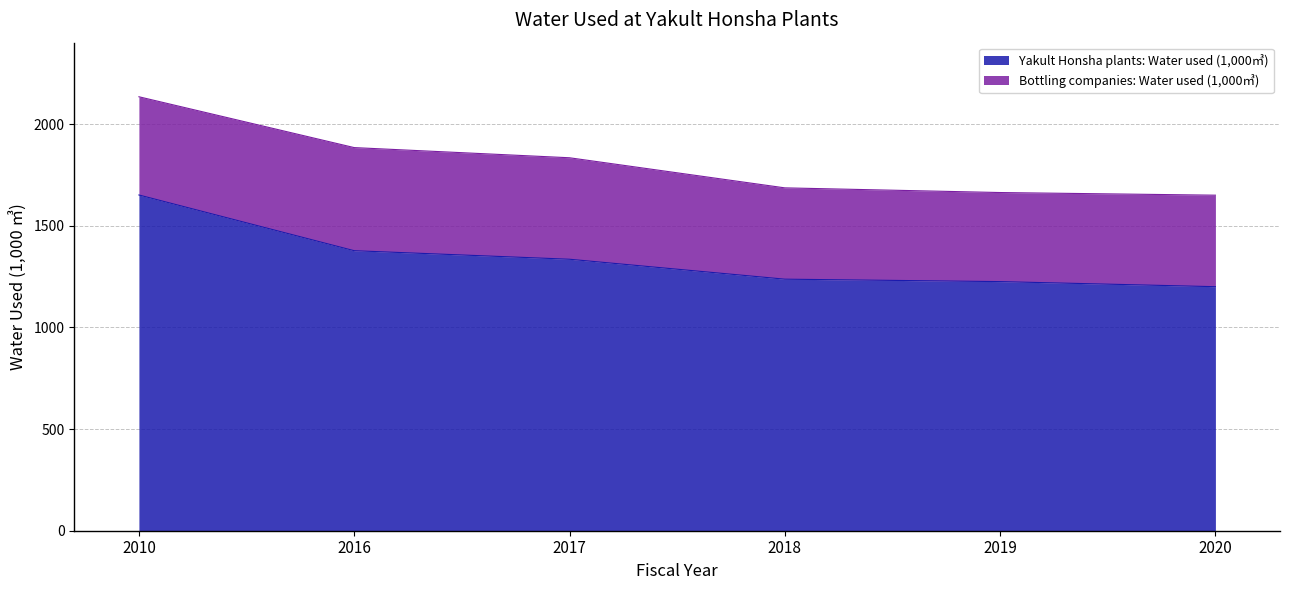

What is the greatest value displayed?

1651